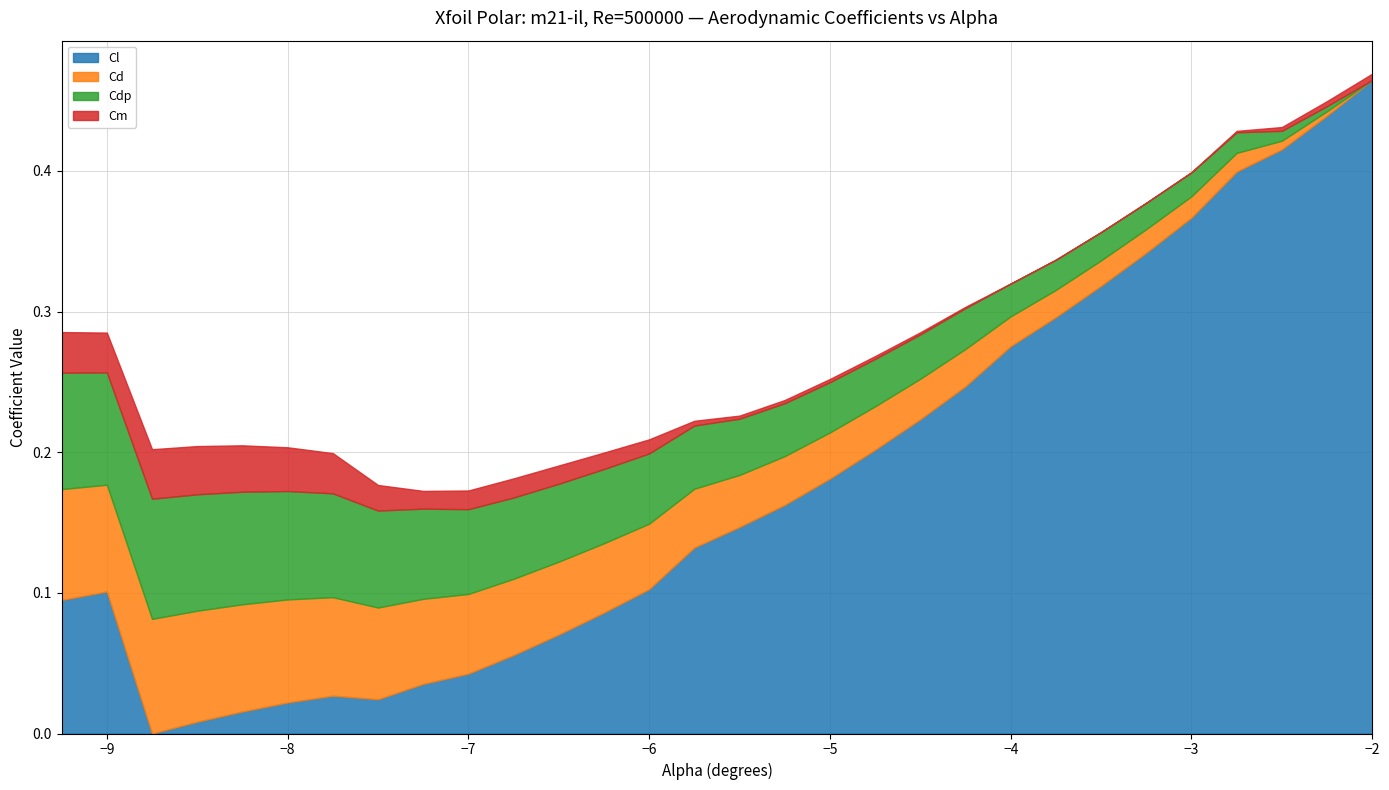

Which series changed the most between -6.25 and -5.75?

Cl